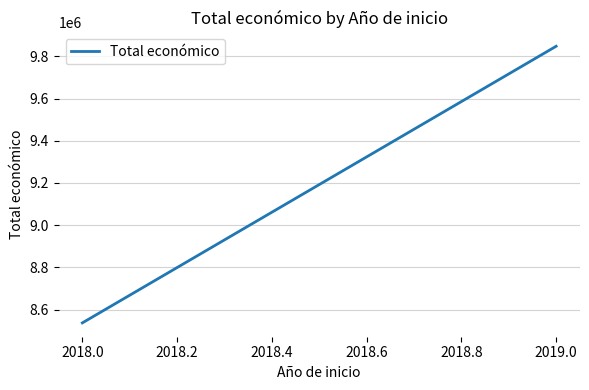

Reading left to right, transcribe all the data shown in this chart.

8537054	9847932